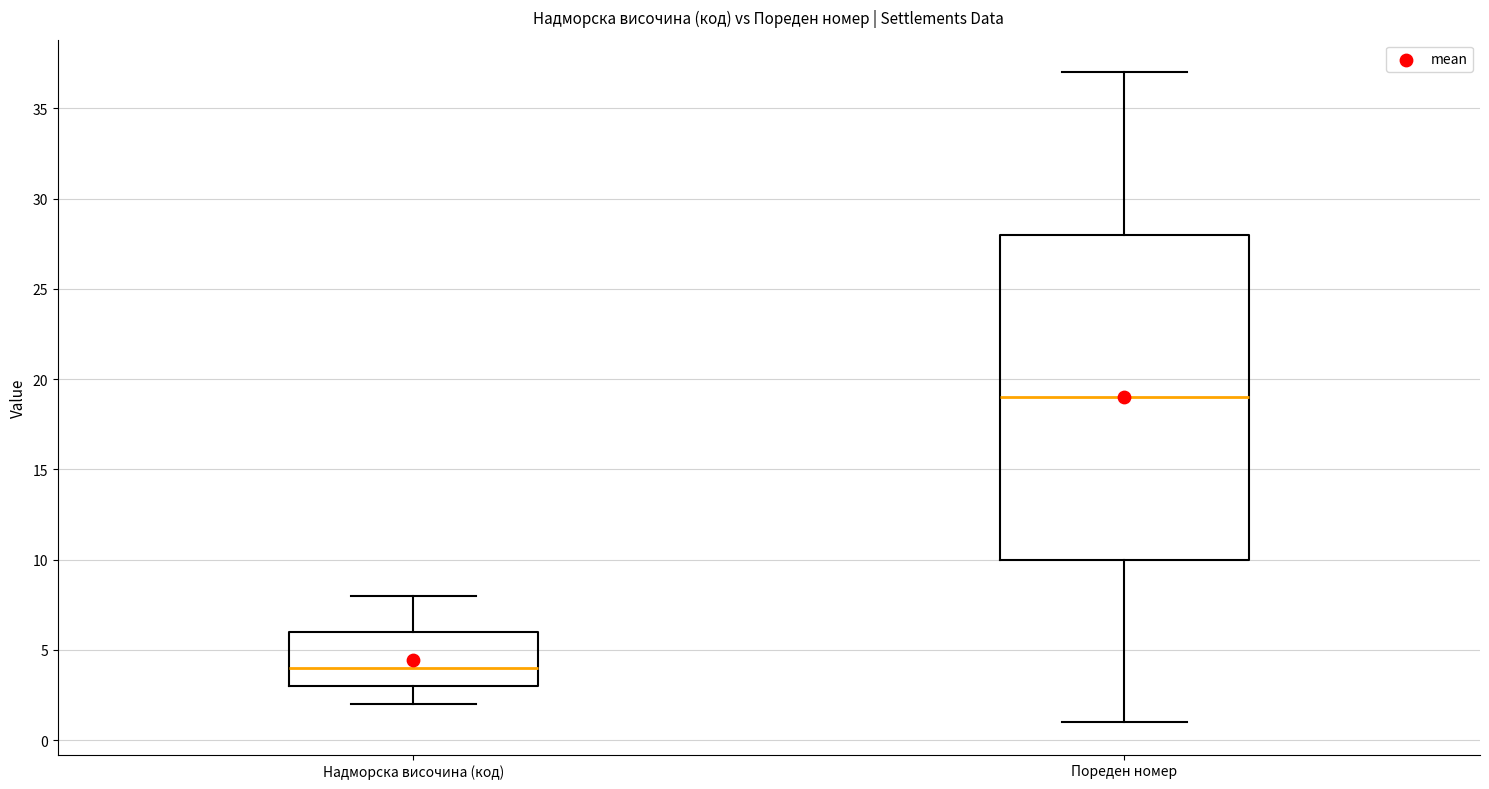

Comparing the boxes themselves (not the whiskers), which one is the tallest?

Пореден номер